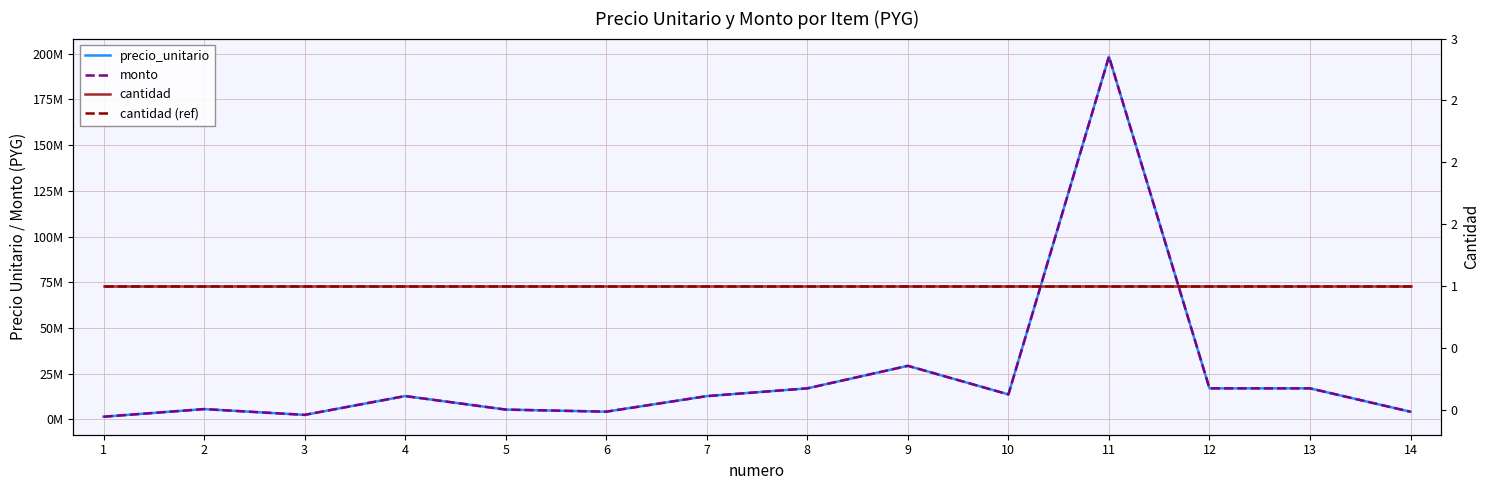

True or false: monto and cantidad cross at least once.

False